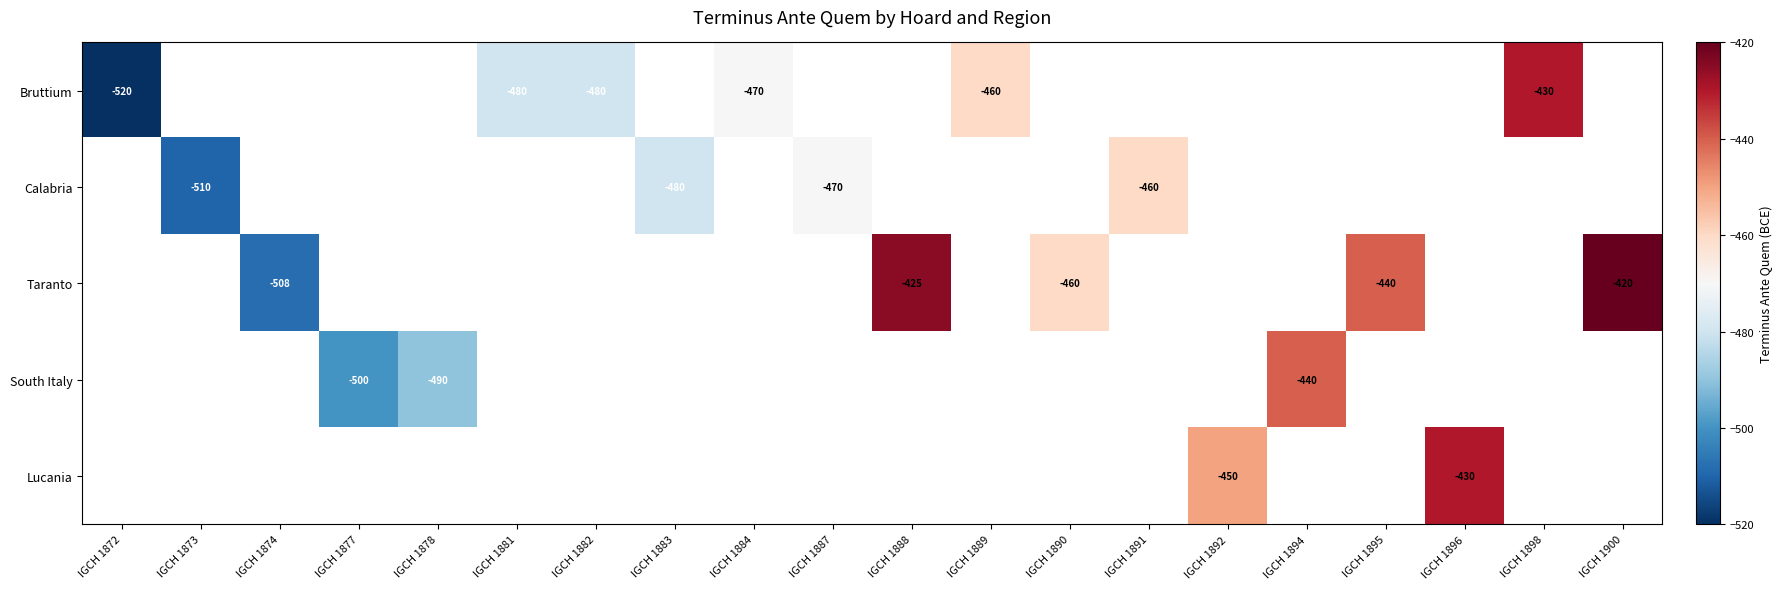

Is it true that Bruttium equals -278 at IGCH 1882?

False